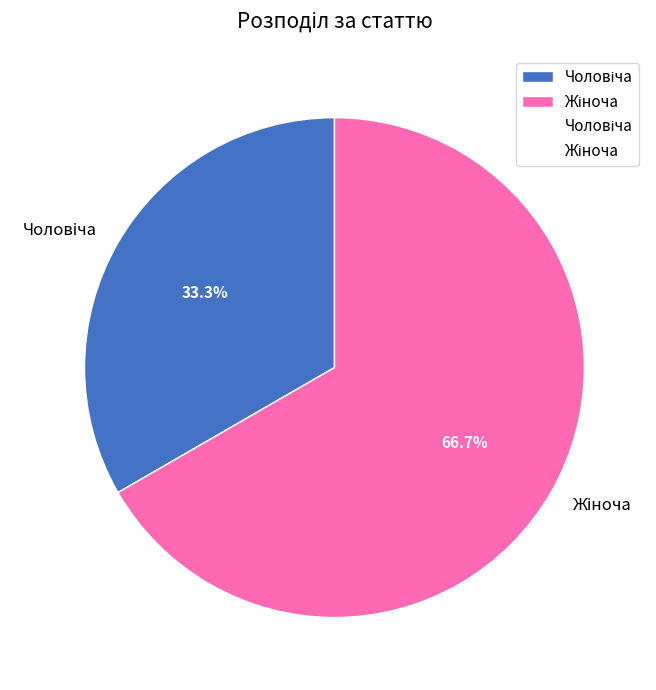

Is there any slice that represents more than half of the pie?

Yes